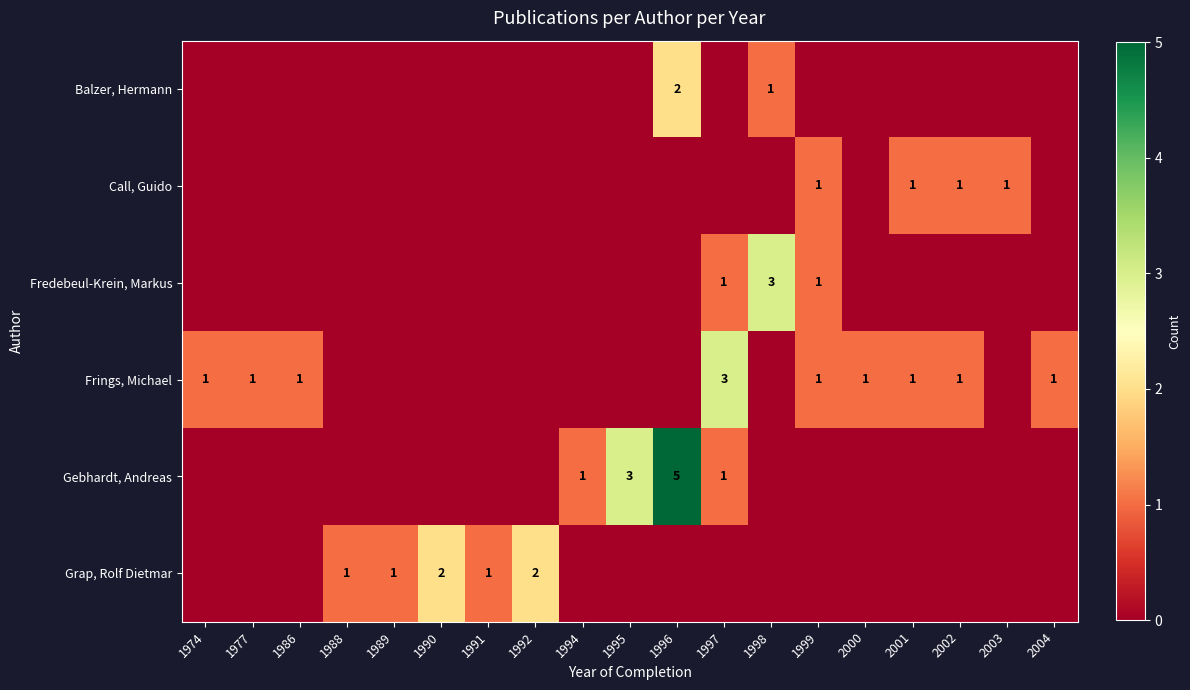

Is it true that Frings, Michael equals 2 at 2002?

False